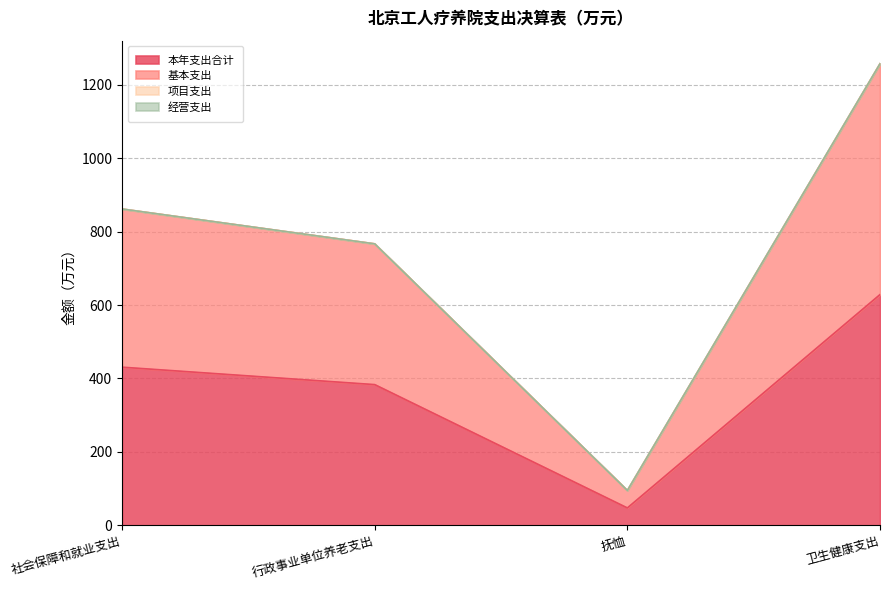

What is the difference between the maximum and minimum values in the 本年支出合计 series?

581.0